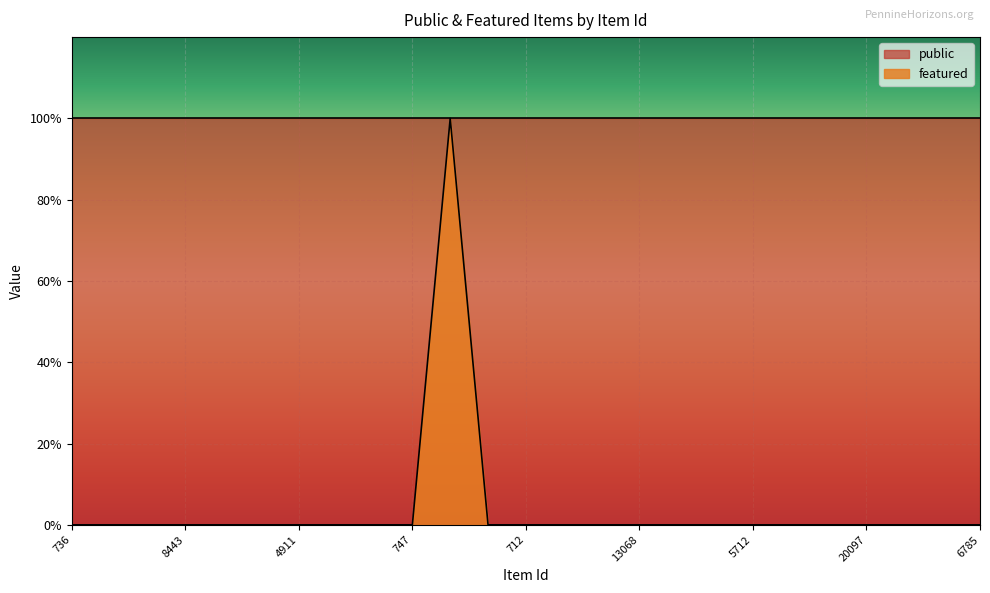

How many data points does each series have?

25